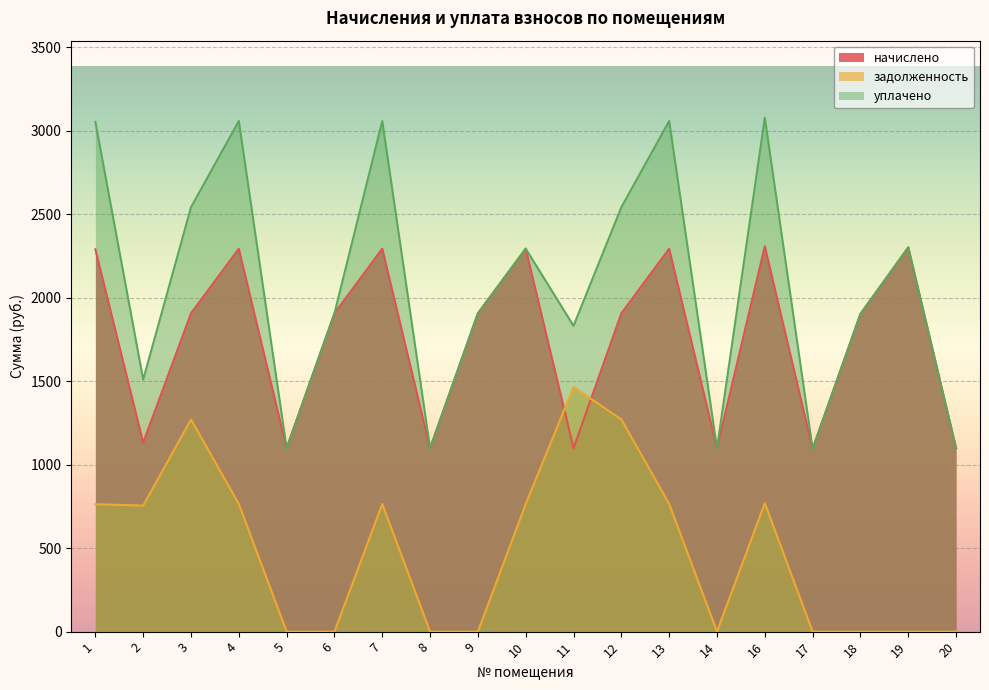

Where is уплачено nearest to the value 2086?

6